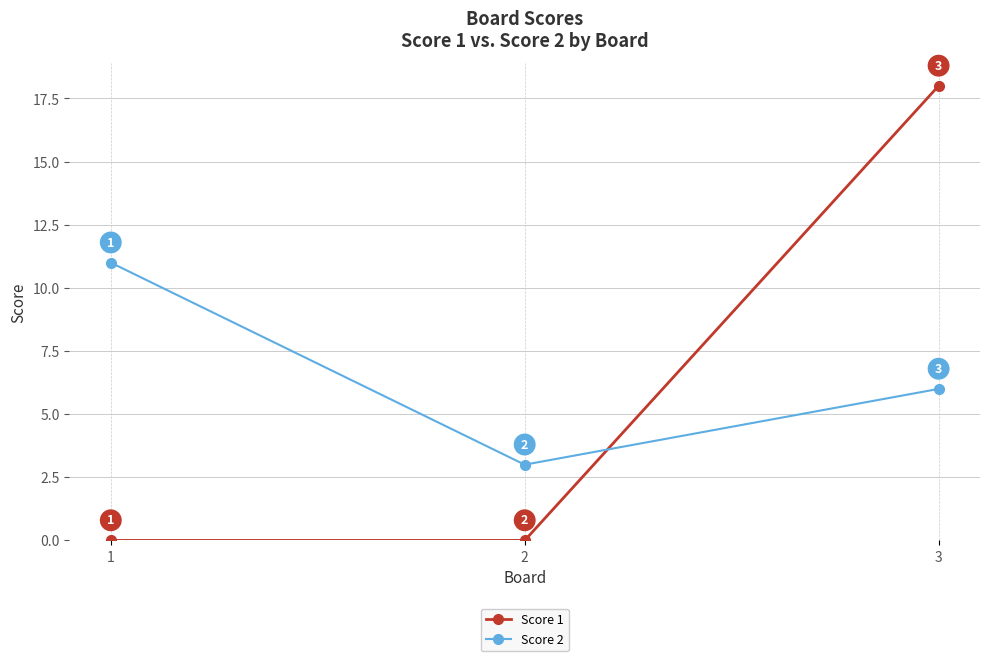

Which category has the lowest value in the Score 2 series?

2